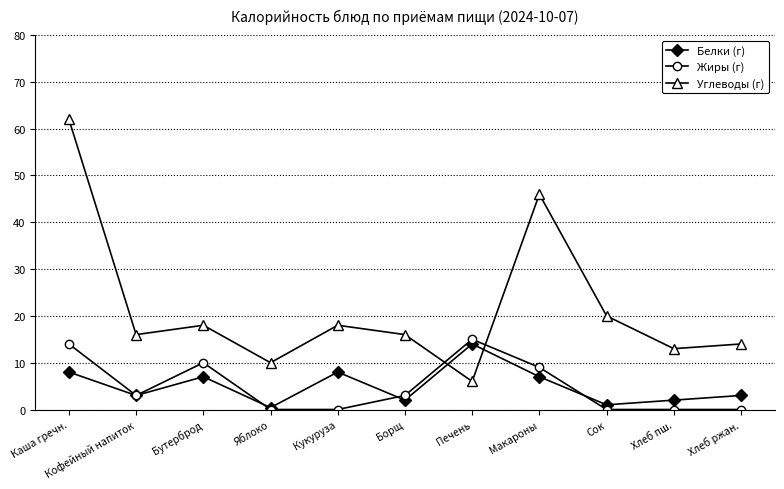

What is the total value across all series at Яблоко?

10.4